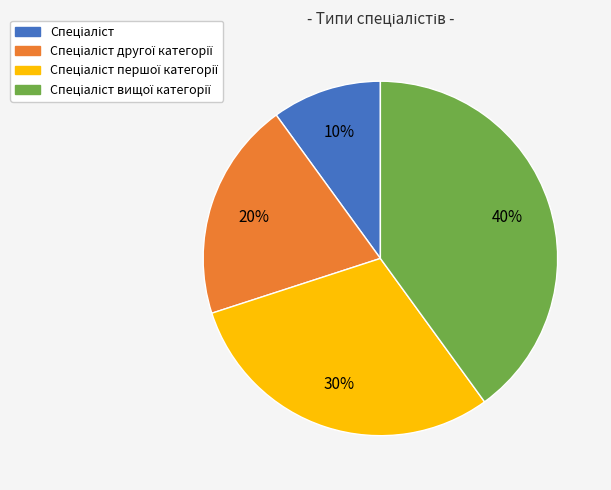

Does any single category account for the majority?

No